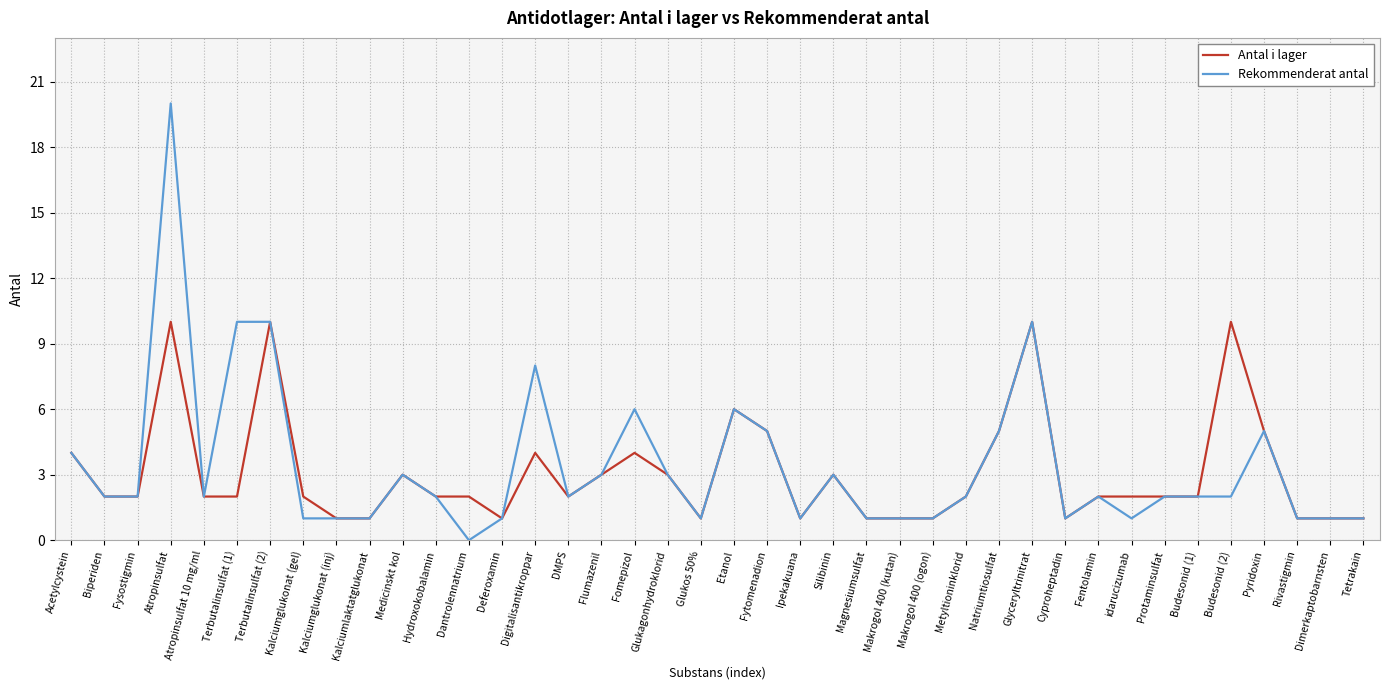

Which category has the highest value in the Rekommenderat antal series?

Atropinsulfat